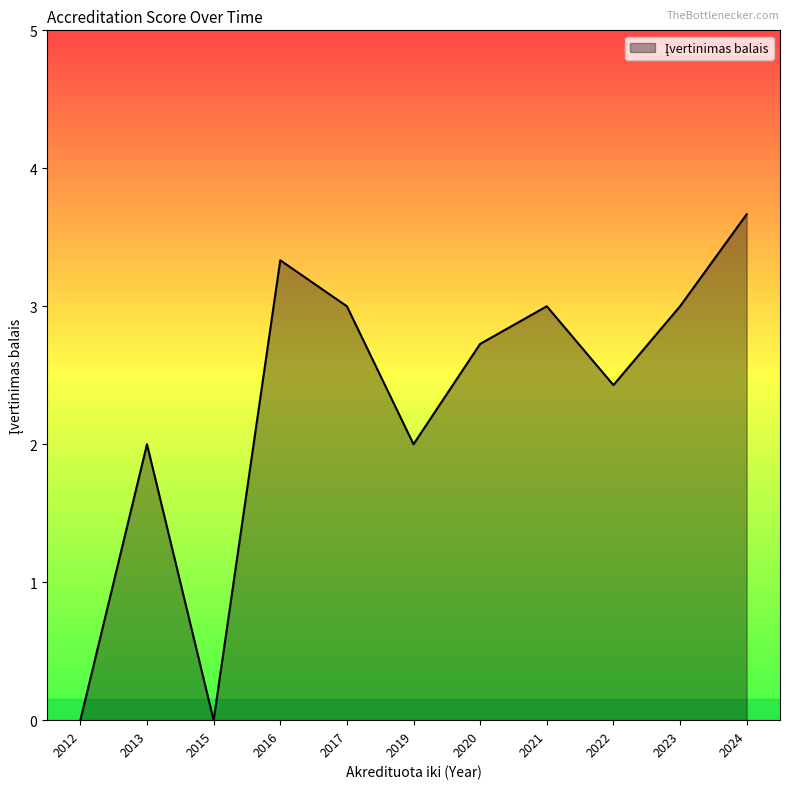

True or false: the data has more than 2 interior local peaks.

True